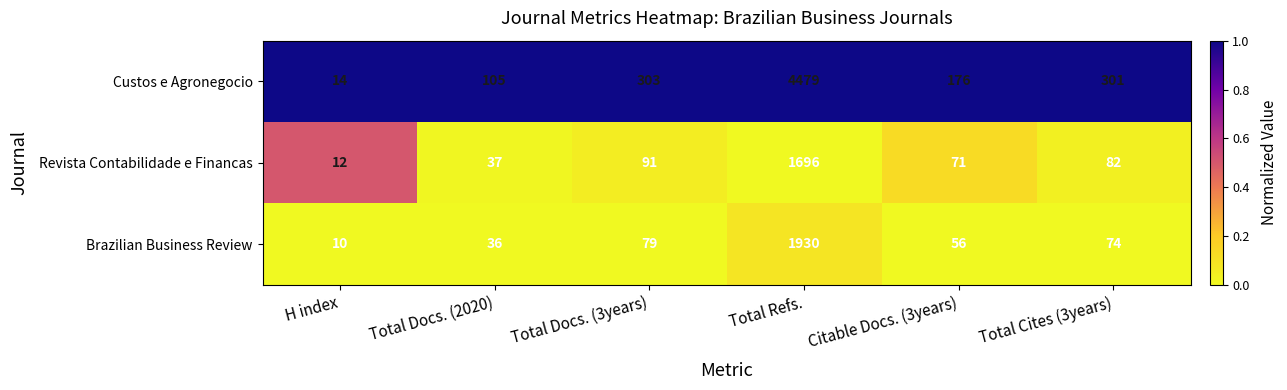

Is it true that Brazilian Business Review equals 56 at Citable Docs. (3years)?

True